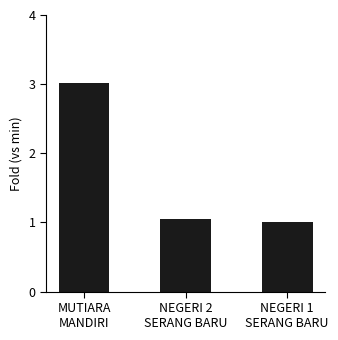

Rank the categories by value from highest to lowest.

MUTIARA
MANDIRI, NEGERI 2
SERANG BARU, NEGERI 1
SERANG BARU